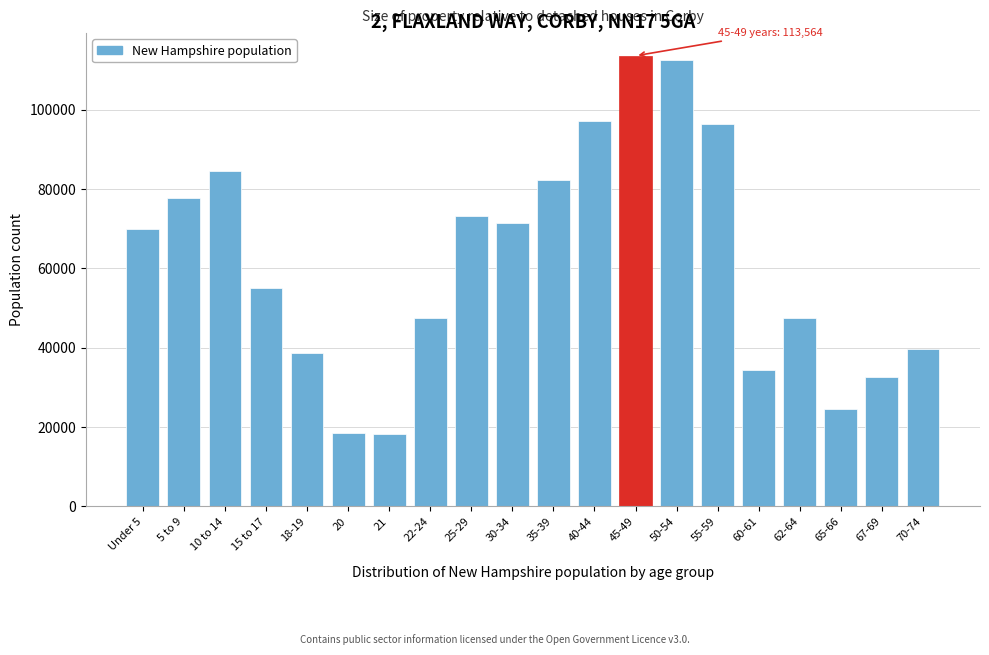

What is the difference between the maximum and minimum values?

95208